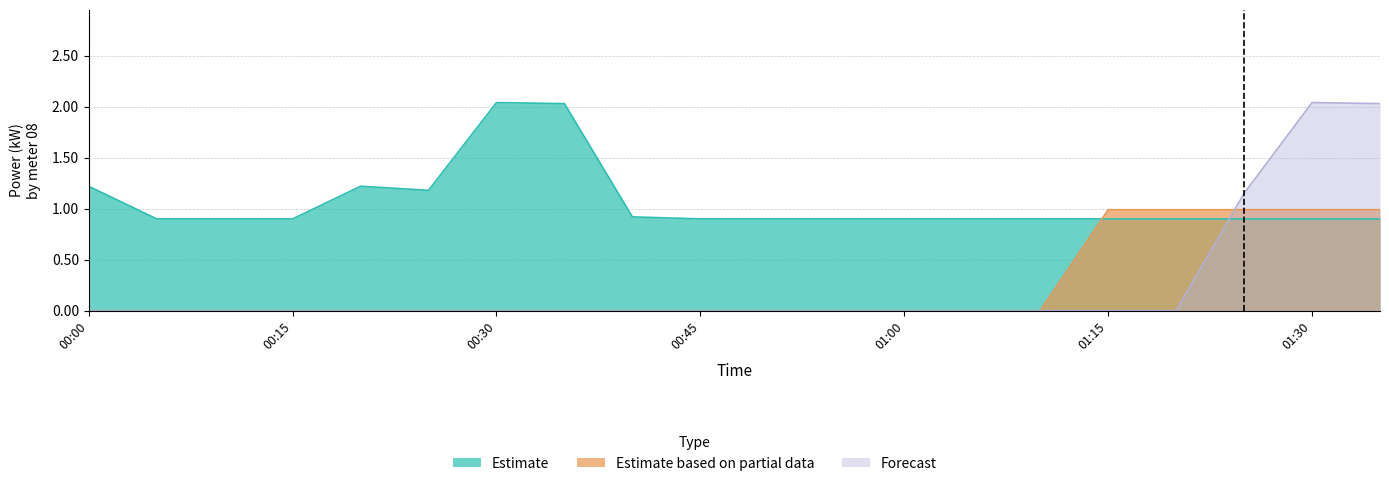

How many intersections are there between Estimate and Estimate based on partial data?

1